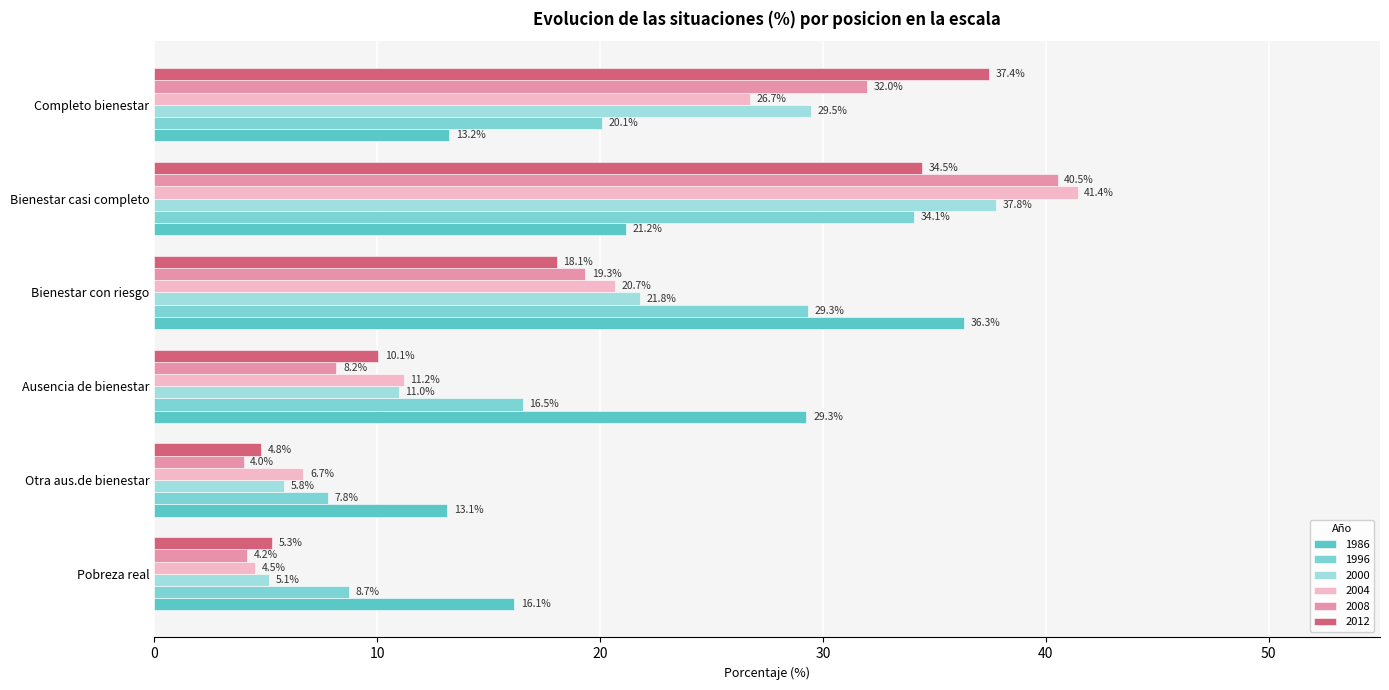

What is the approximate value of 2000 at Pobreza real?

5.1